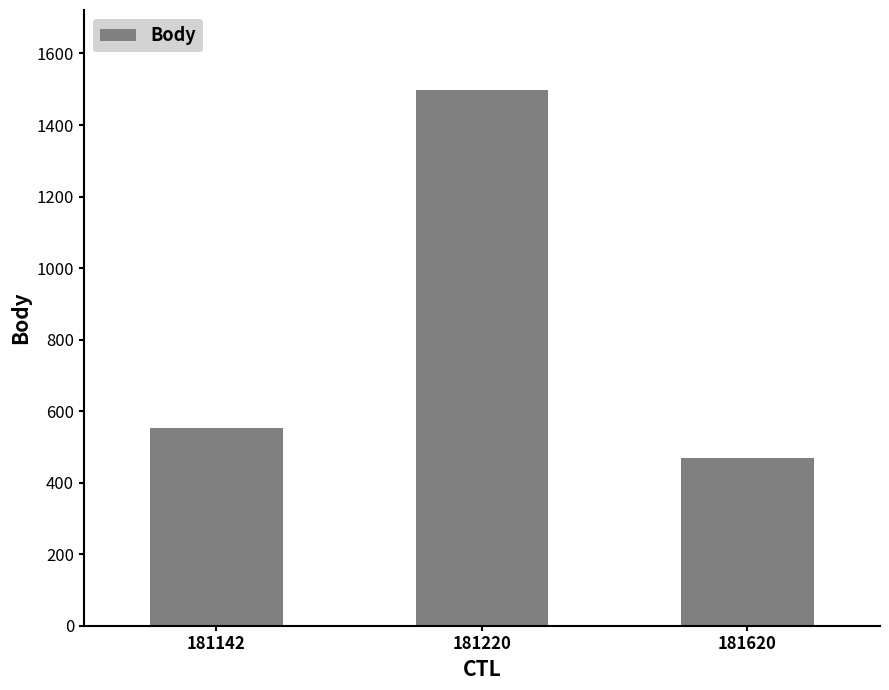

List the labels in order of value, smallest first.

181620, 181142, 181220